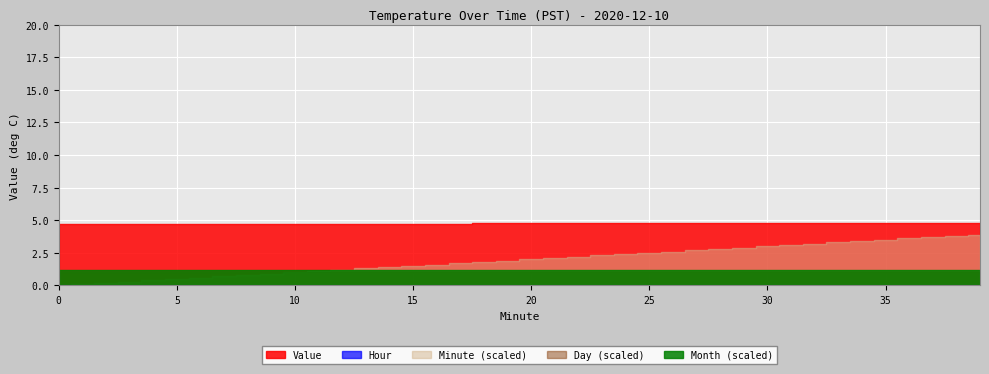

Between 11 and 19, which series saw the biggest shift?

Minute